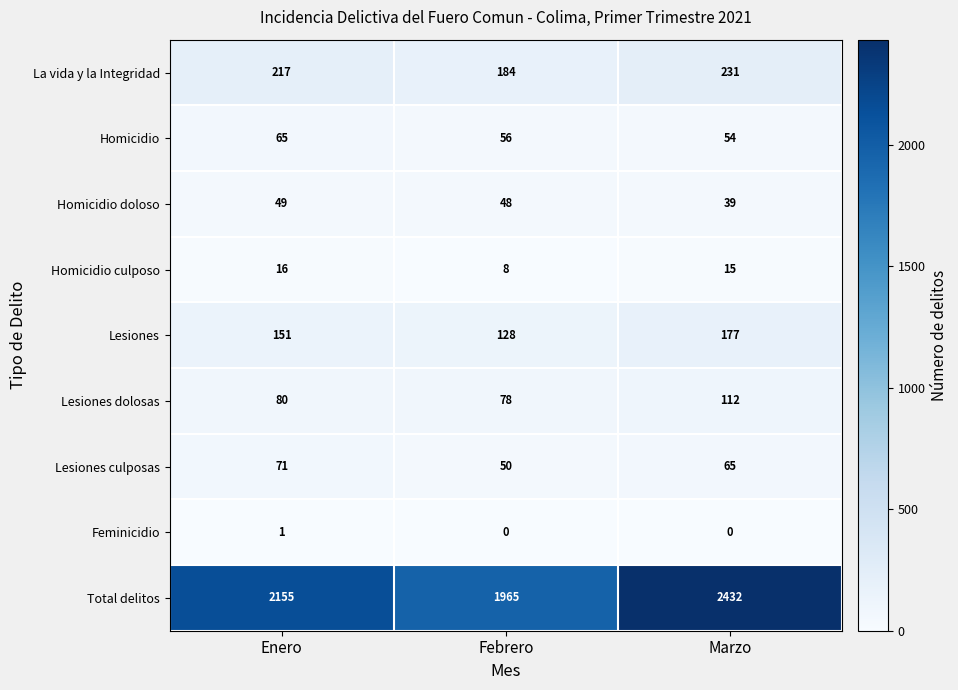

List the series in order of their peak value, lowest first.

Feminicidio, Homicidio culposo, Homicidio doloso, Homicidio, Lesiones culposas, Lesiones dolosas, Lesiones, La vida y la Integridad, Total delitos